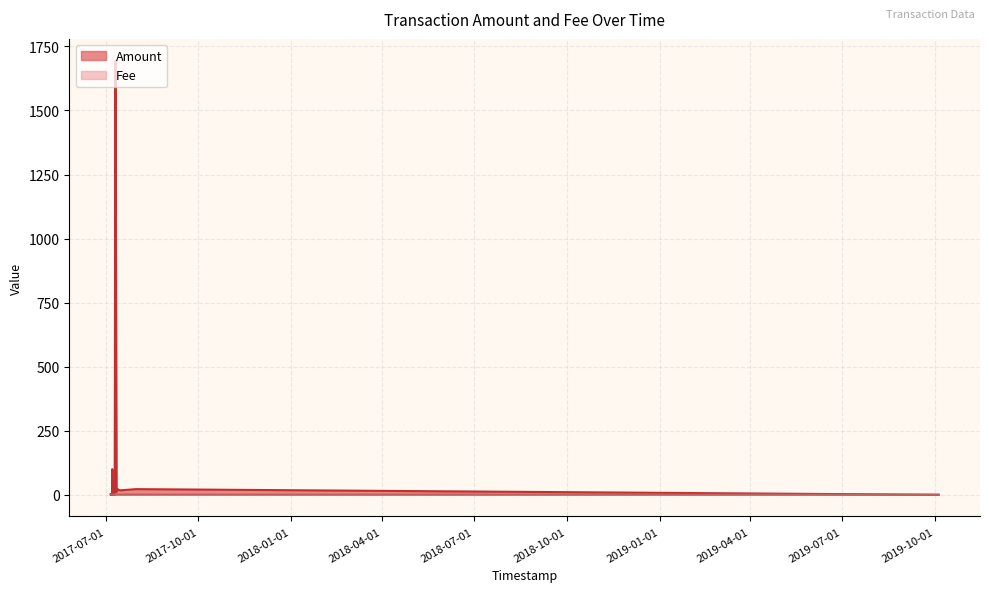

Between 2017-07-12 21:34:04 and 2017-07-11 20:36:15, which series saw the biggest shift?

Amount